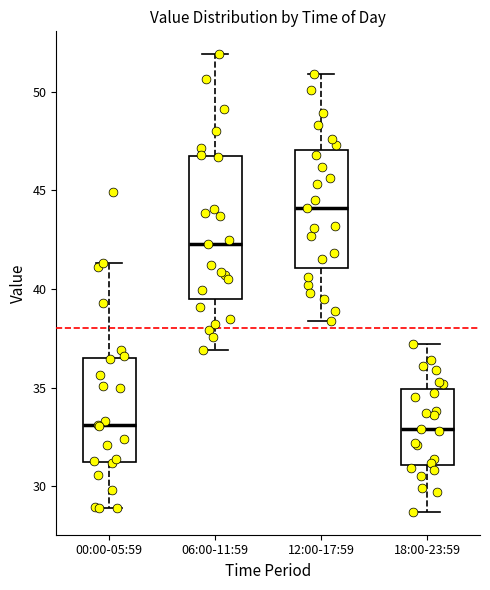

Where does the lower whisker of the box for 06:00-11:59 end on the y-axis? The values are not printed on the chart, so give them approximately, as read against the axis.

37.0